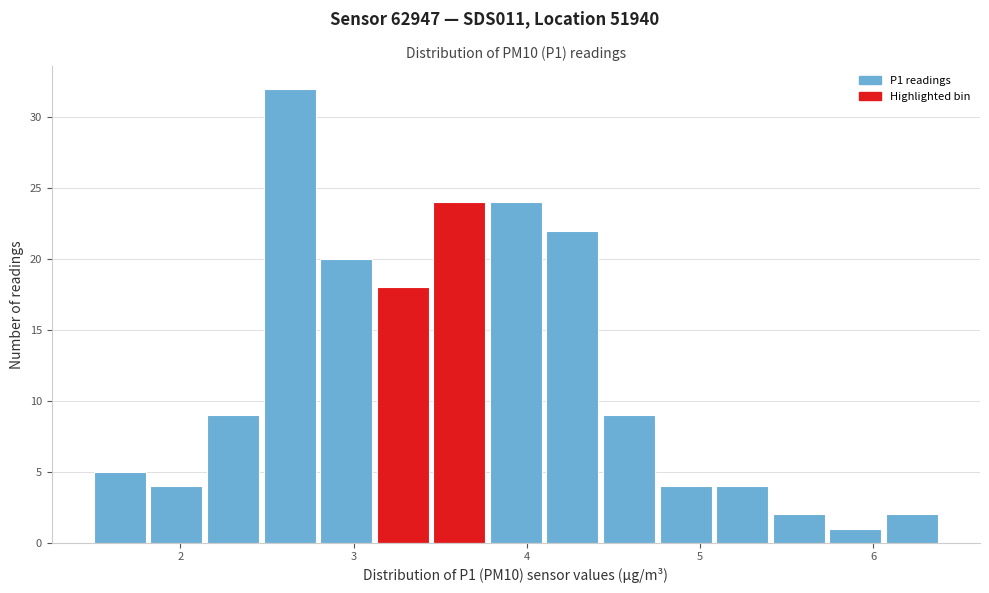

Around what value on the x-axis is the tallest bar? Give the approximate position of its centre, as read against the axis.

2.6